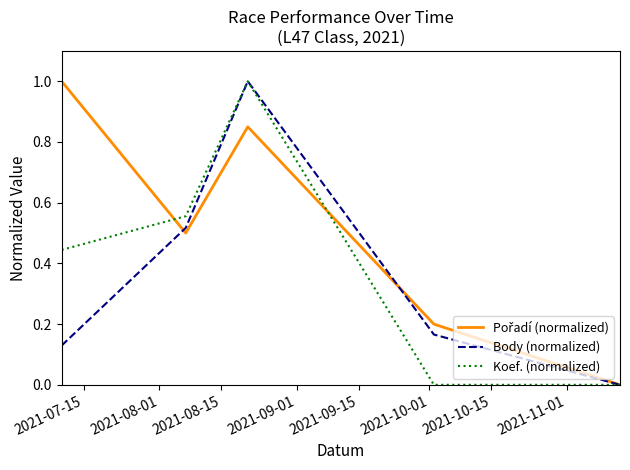

How many series are shown in this chart?

3